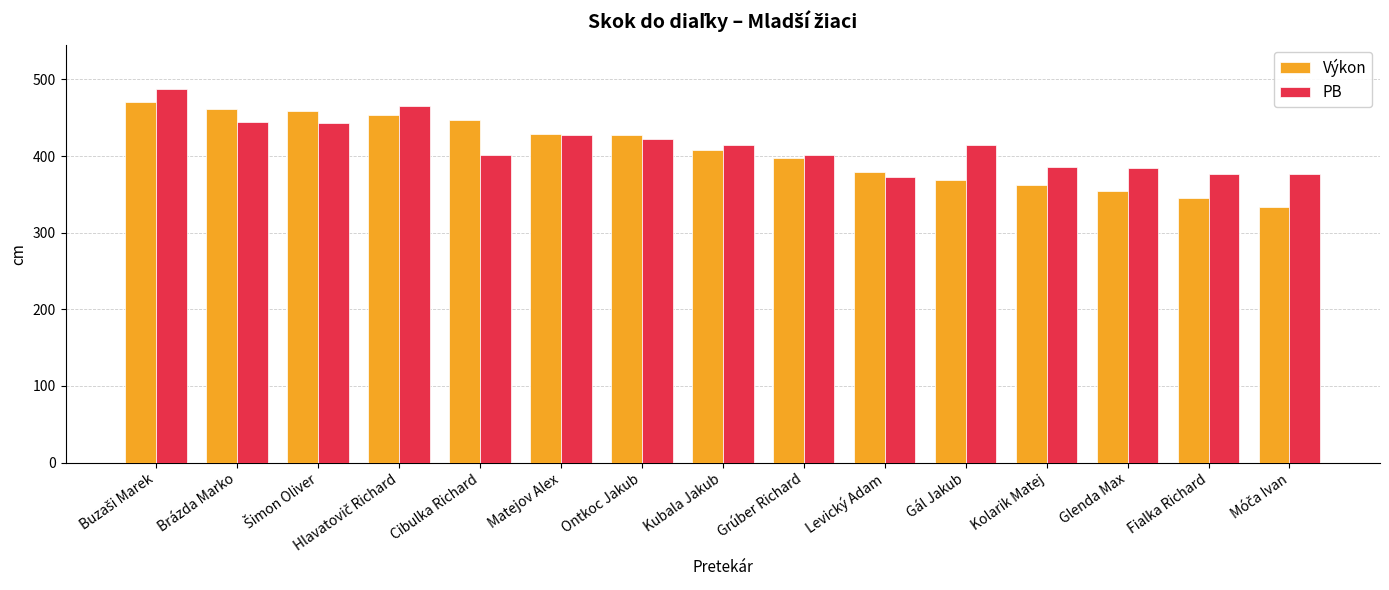

Which series has the largest range (max minus min)?

Výkon